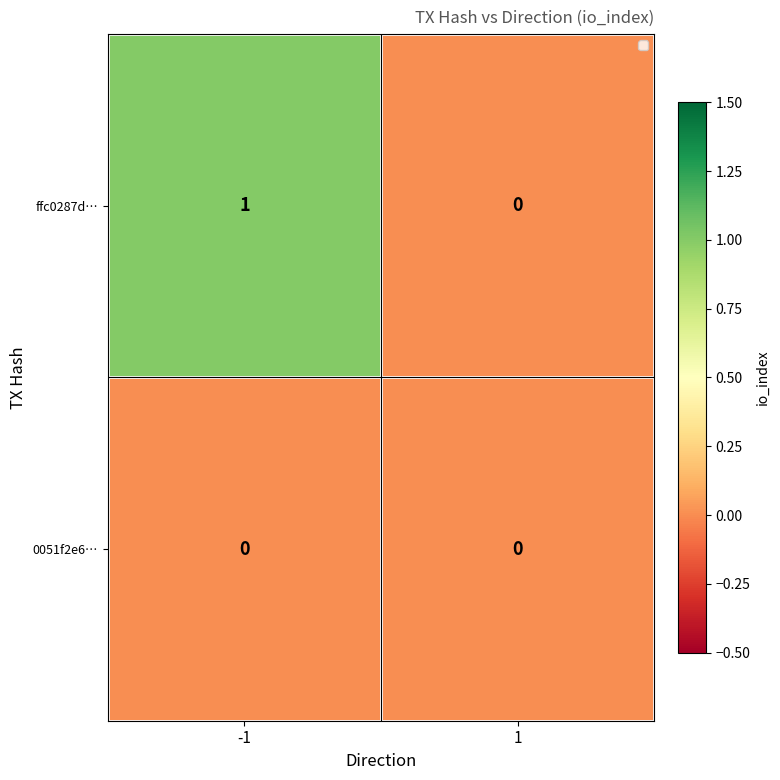

Reading right to left, list all the values displayed in this chart.

ffc0287d…: 0	1
0051f2e6…: 0	0